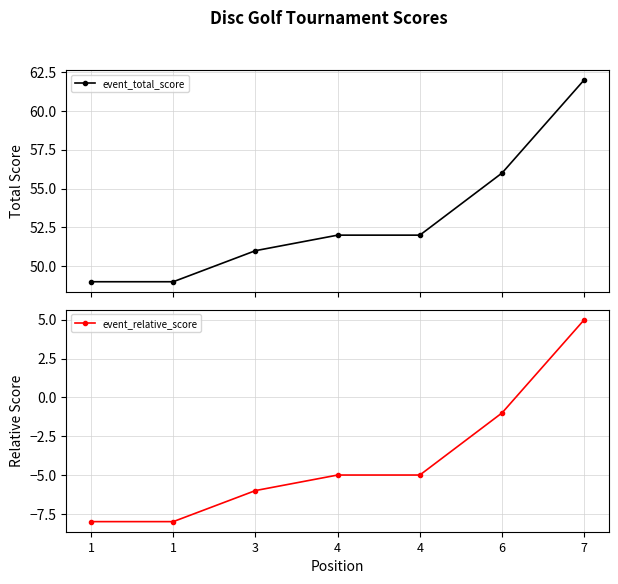

Which series changed the most between 1 and 4?

event_total_score